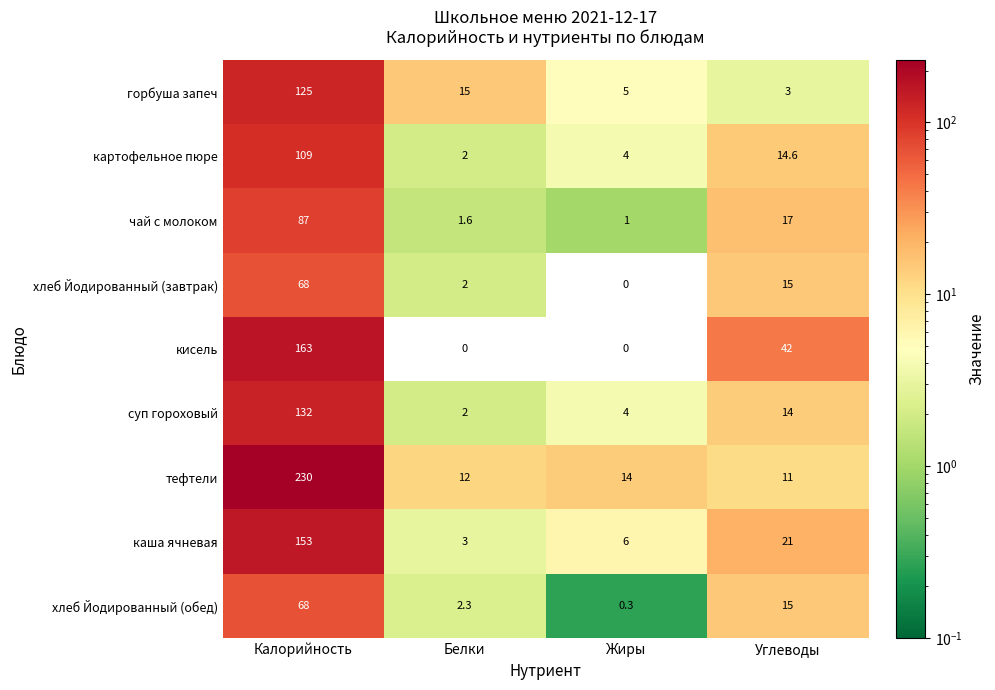

Count the number of categories in the chart.

4